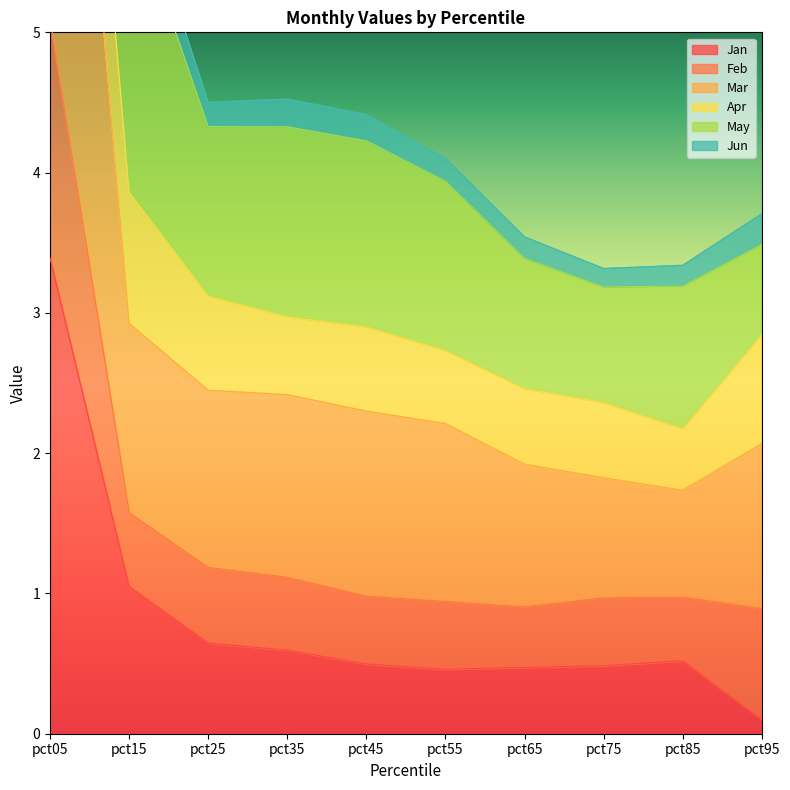

At which category does Jun reach its first local valley?

pct85